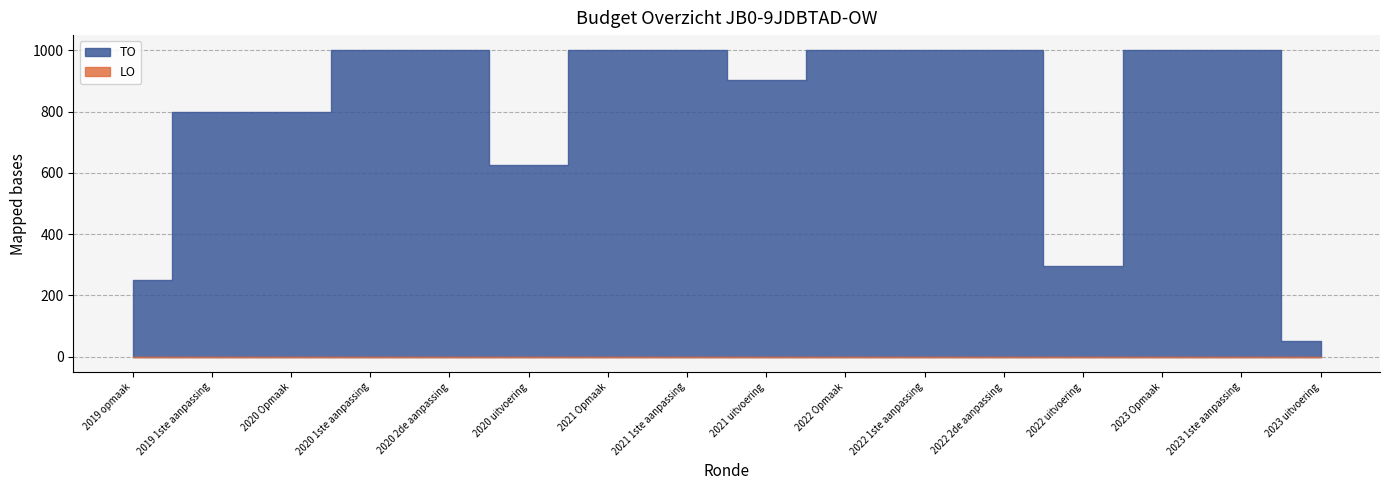

What is the minimum value for TO?

51